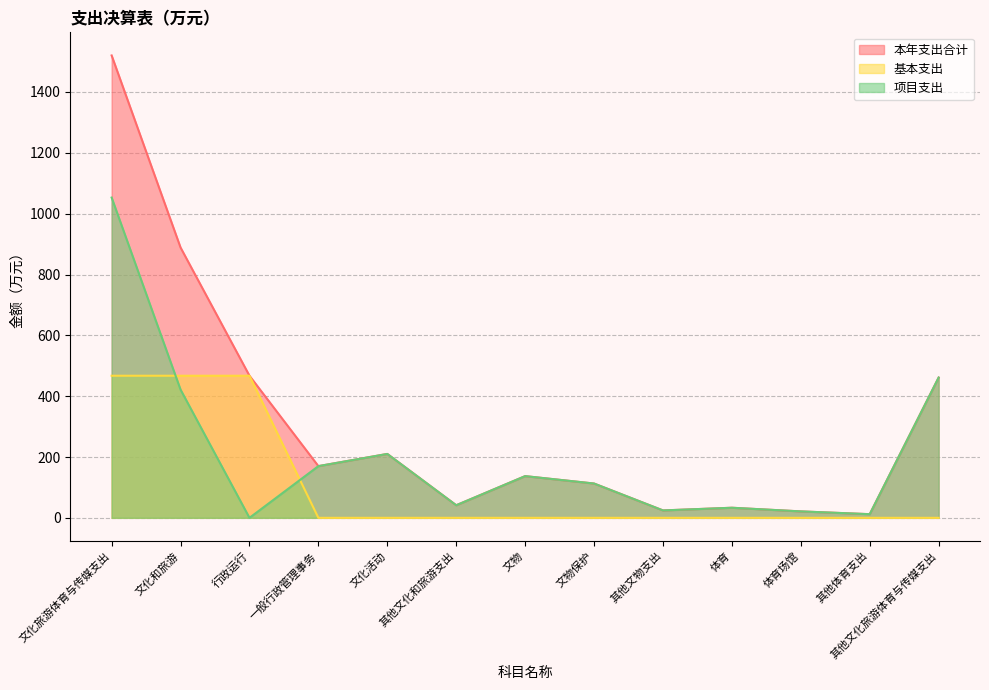

True or false: 本年支出合计 and 基本支出 intersect in this chart.

False